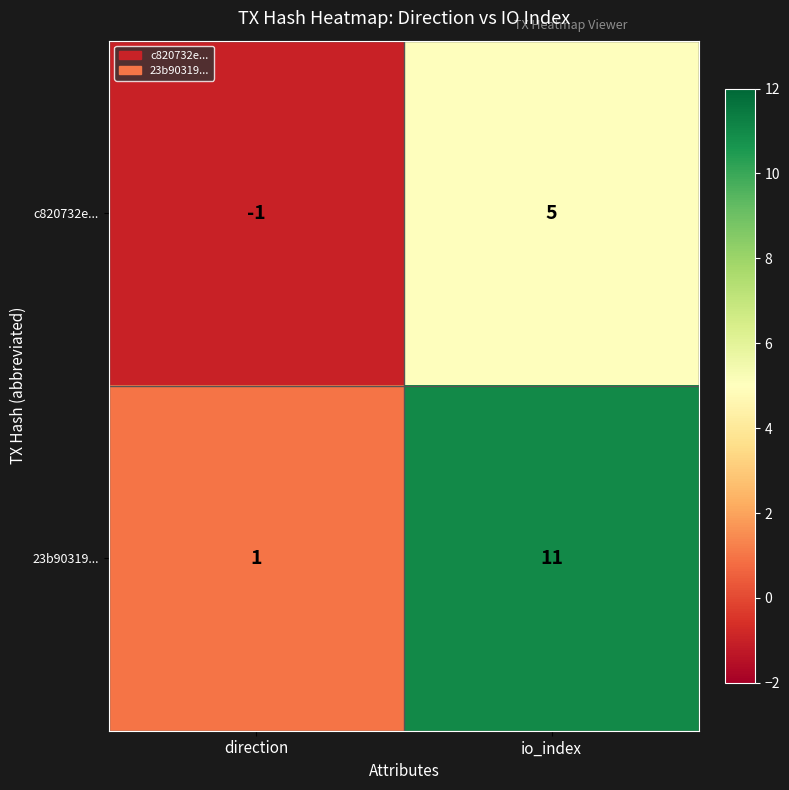

What is the difference between the 23b90319... values at direction and io_index?

10